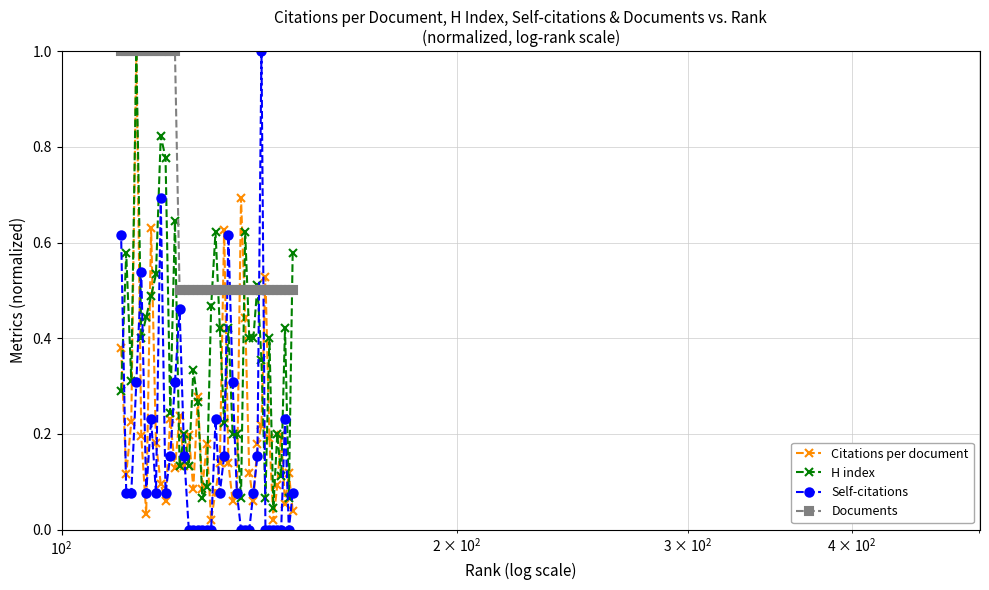

What is the highest value of the Self-citations series?

1.0